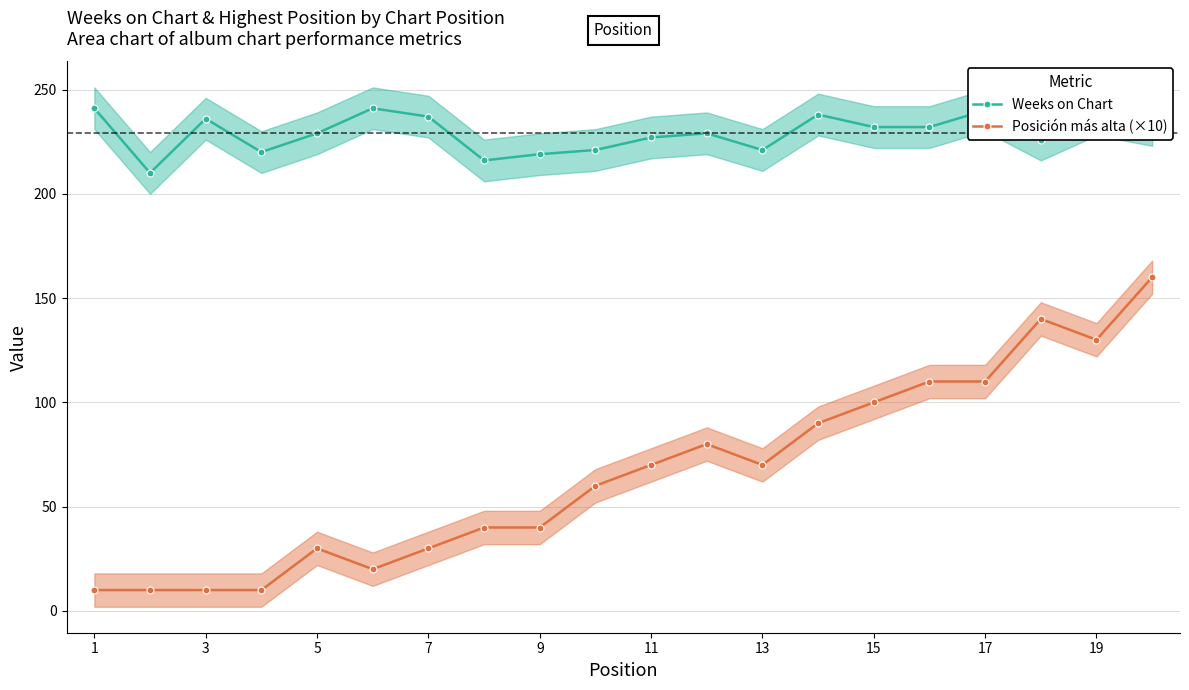

True or false: Posición más alta (×10) has more than 0 points higher than both neighbors.

True